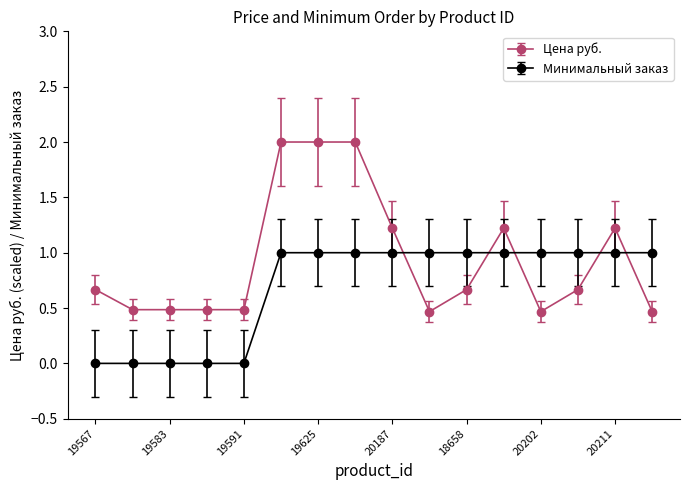

Which series ends up on top after the final intersection of Цена руб. and Минимальный заказ?

Минимальный заказ